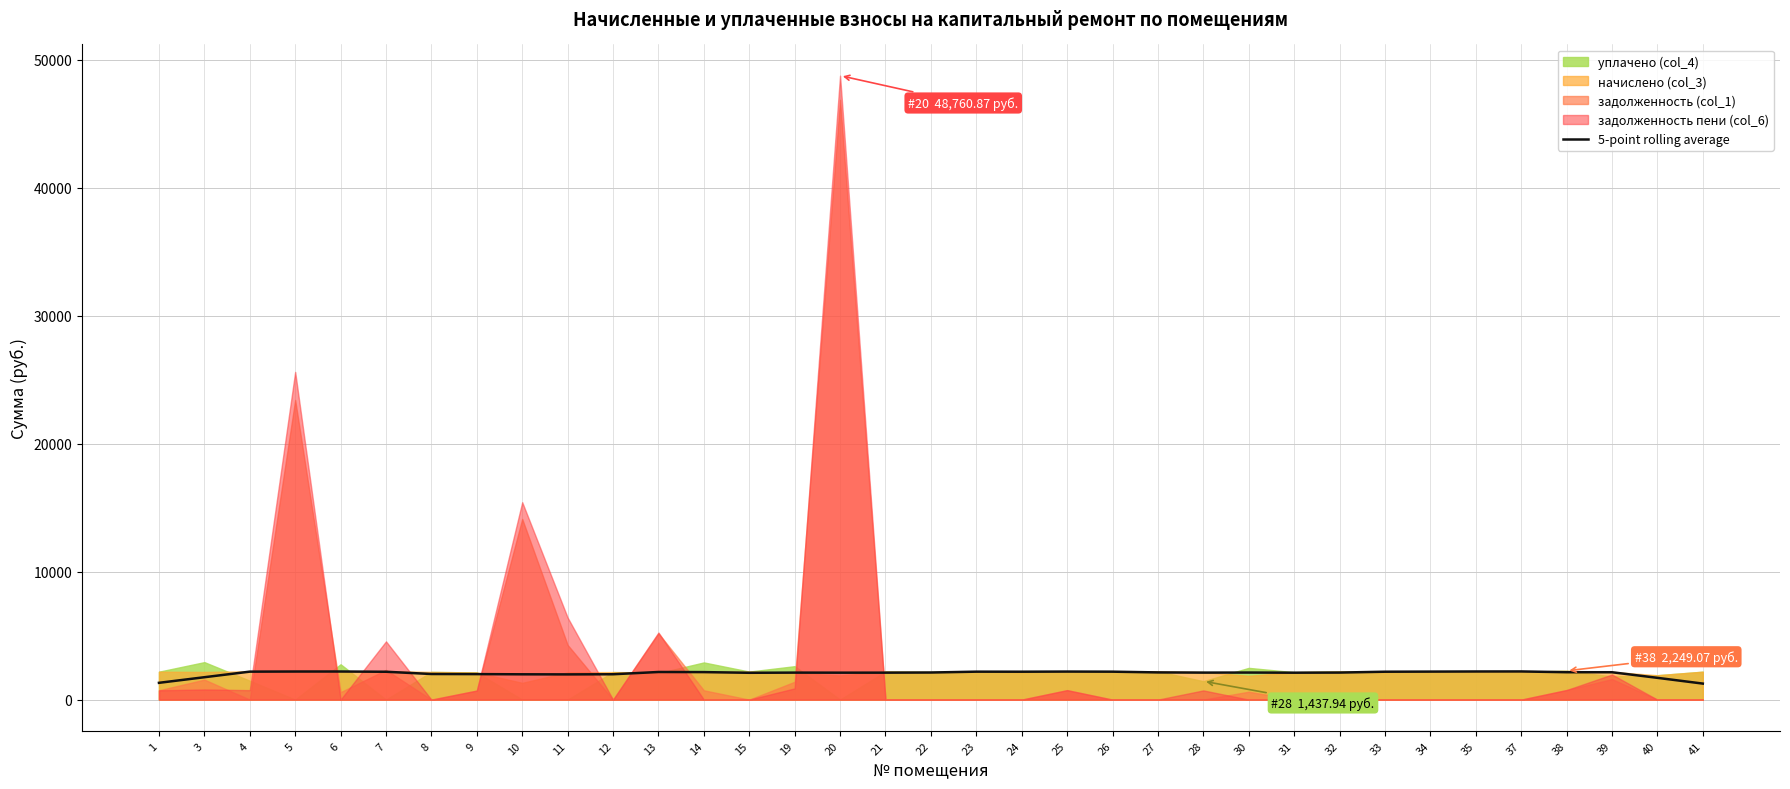

Reading left to right, what are all the values shown in this chart?

1=1311.8	3=1749.9	4=2185.7	5=2195.2	6=2196.0	7=2177.5	8=2001.3	9=1993.2	10=1977.7	11=1971.1	12=1982.1	13=2158.4	14=2149.5	15=2096.4	19=2109.7	20=2105.3	21=2106.8	22=2117.8	23=2184.2	24=2180.5	25=2191.6	26=2183.4	27=2125.9	28=2110.4	30=2114.9	31=2103.8	32=2113.4	33=2179.8	34=2188.6	35=2198.2	37=2201.1	38=2141.4	39=2139.2	40=1701.9	41=1252.1